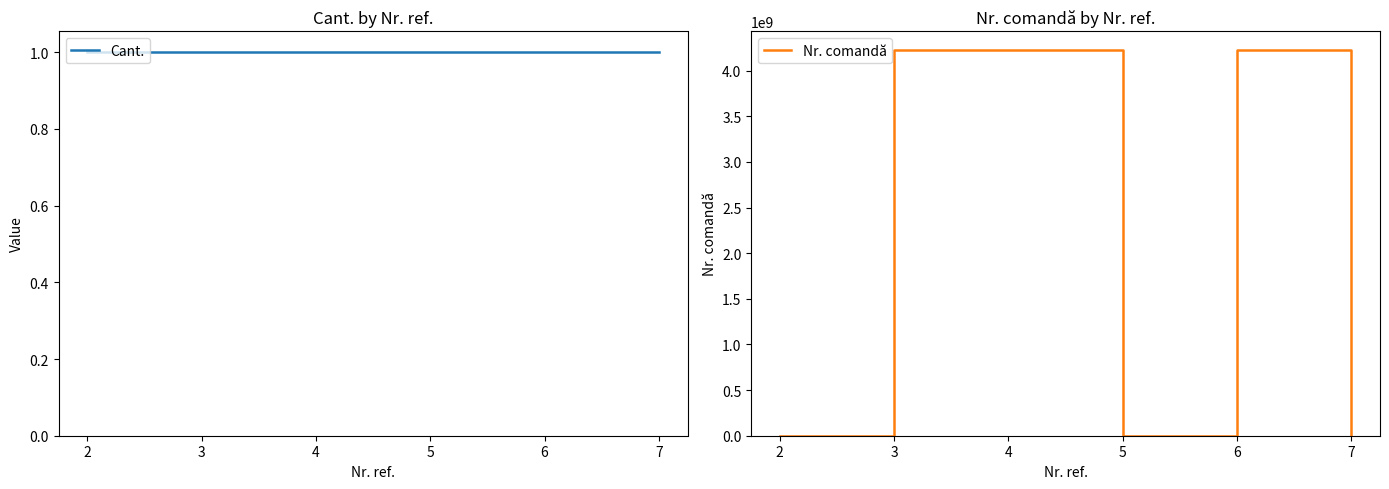

Reading left to right, what are all the values shown in this chart?

Cant.: 2=1	3=1	4=1	5=1	6=1	7=1
Nr. comandă: 2=0	3=4220267000	4=4220267050	5=0	6=4220391600	7=0